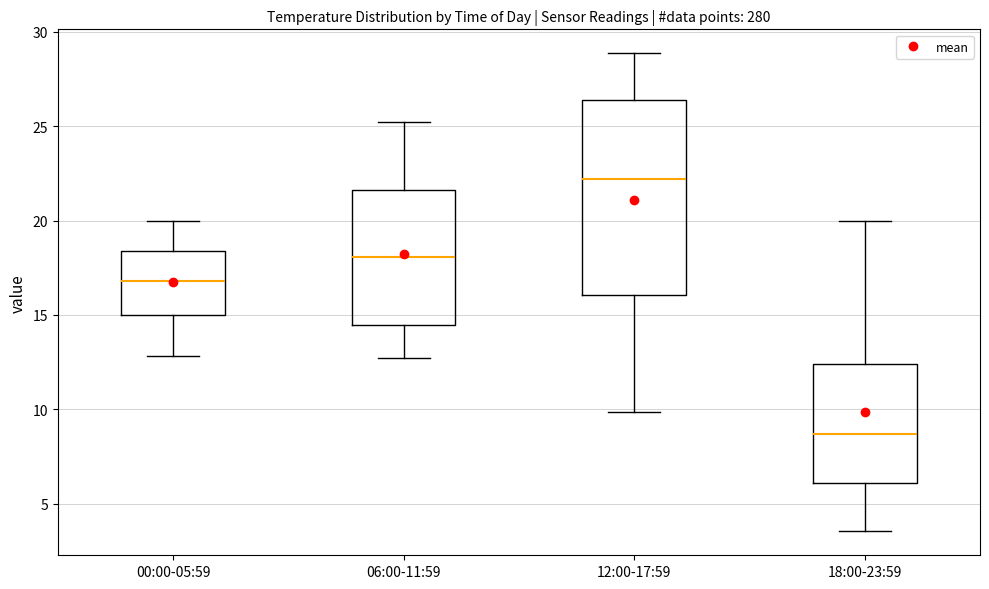

Which box's median line is the lowest?

18:00-23:59